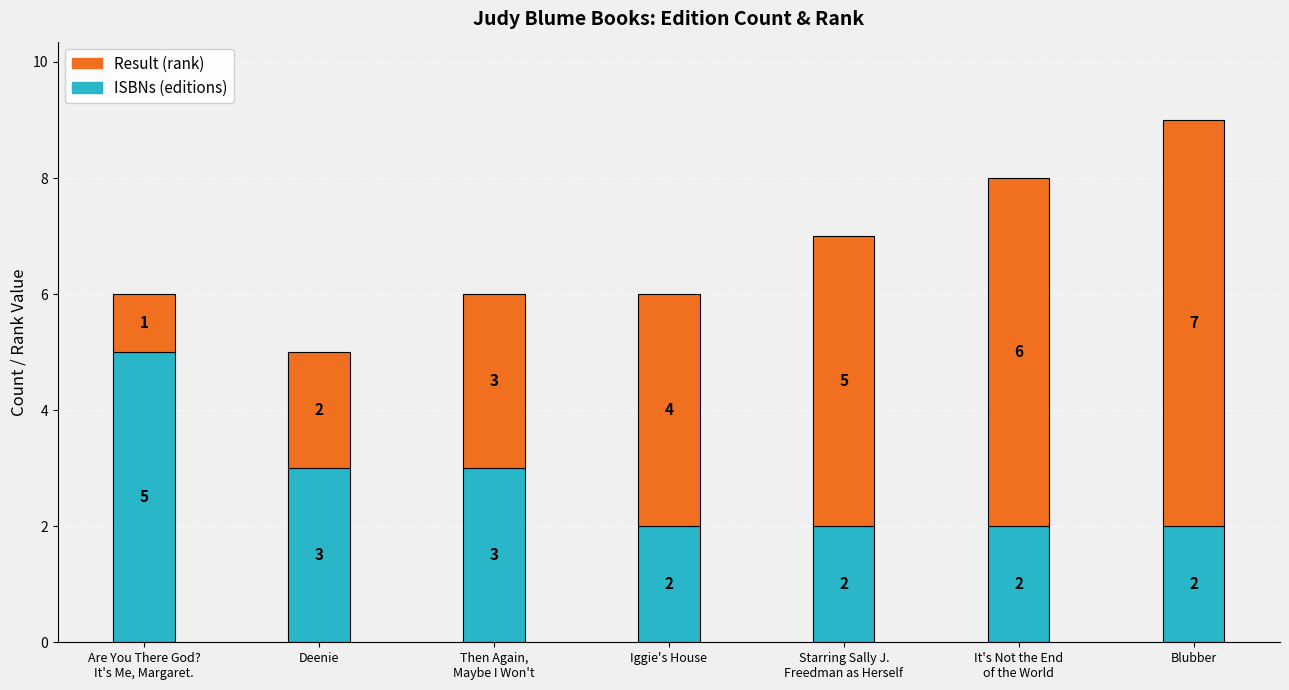

Is it true that ISBNs (editions) equals 4 at Blubber?

False